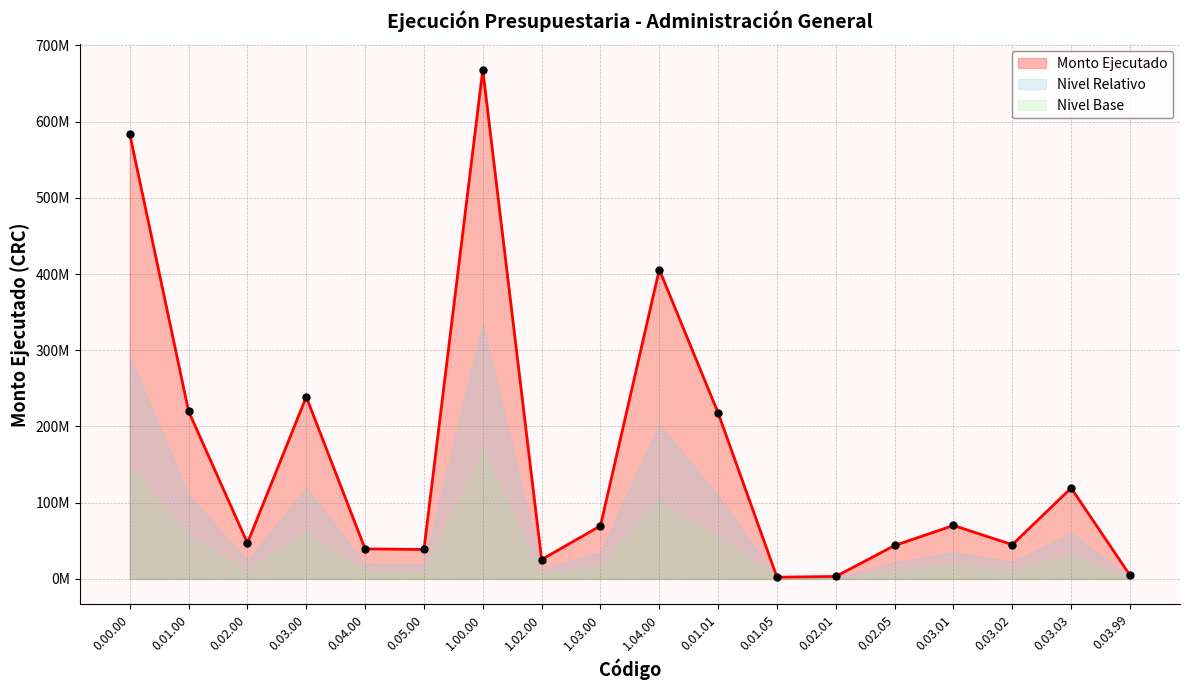

Rank the categories by value from highest to lowest.

1.00.00, 0.00.00, 1.04.00, 0.03.00, 0.01.00, 0.01.01, 0.03.03, 0.03.01, 1.03.00, 0.02.00, 0.03.02, 0.02.05, 0.04.00, 0.05.00, 1.02.00, 0.03.99, 0.02.01, 0.01.05